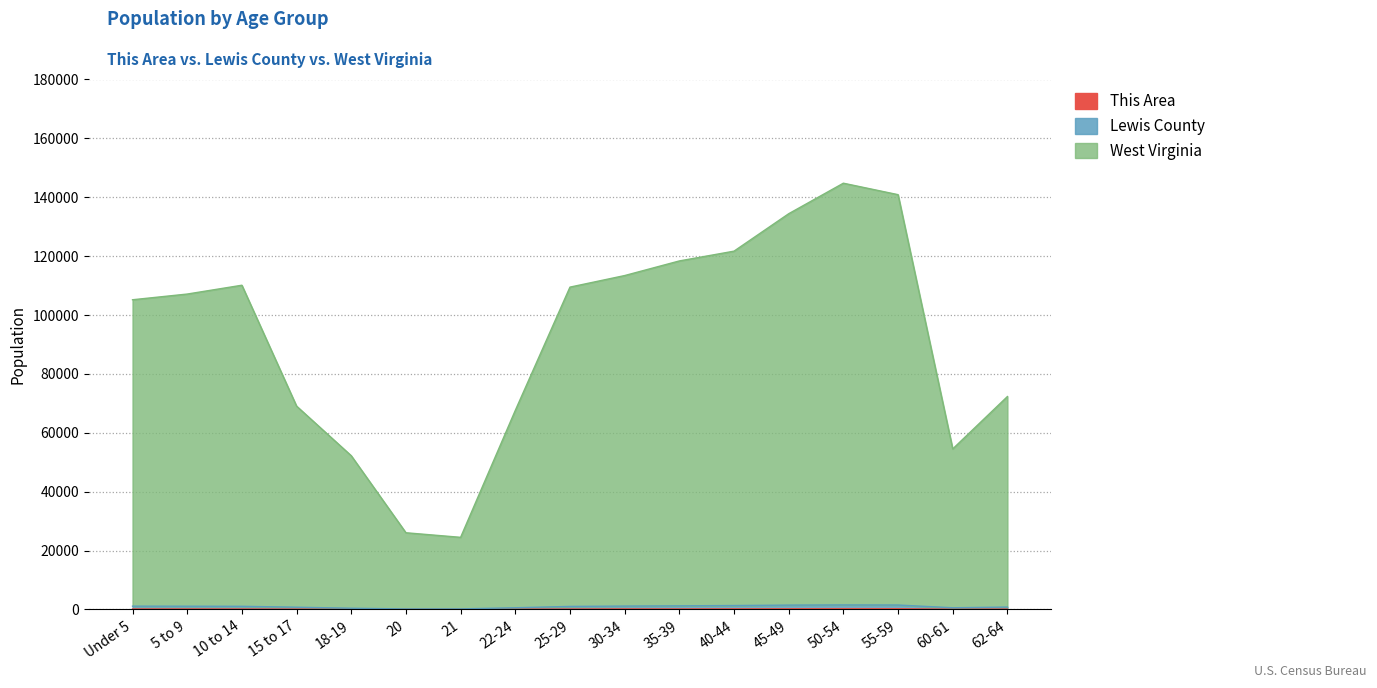

What are all the series names shown in the legend?

This Area, Lewis County, West Virginia